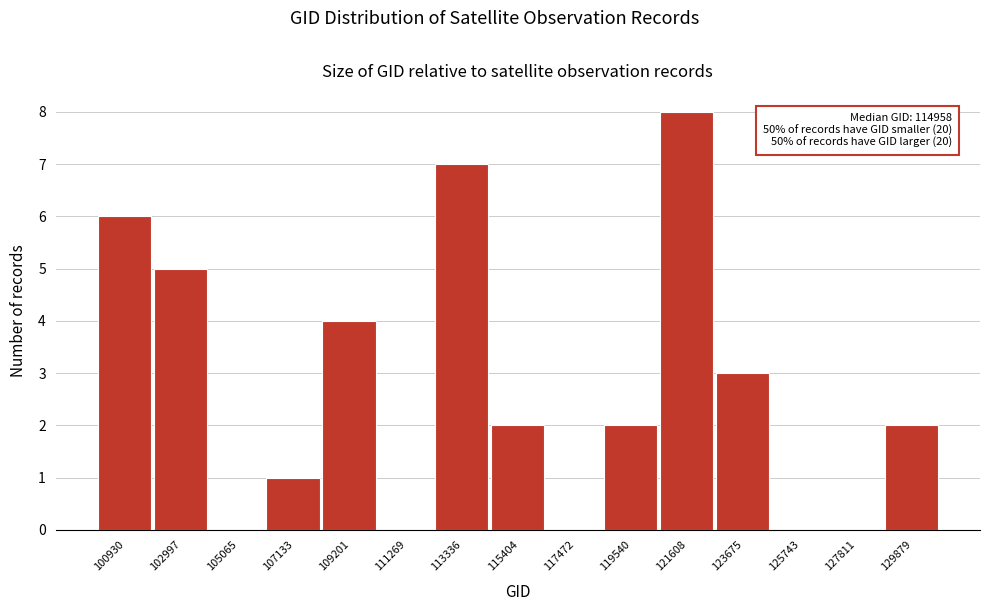

Reading left to right, what are all the values shown in this chart?

100930=6	102997=5	105065=0	107133=1	109201=4	111269=0	113336=7	115404=2	117472=0	119540=2	121608=8	123675=3	125743=0	127811=0	129879=2